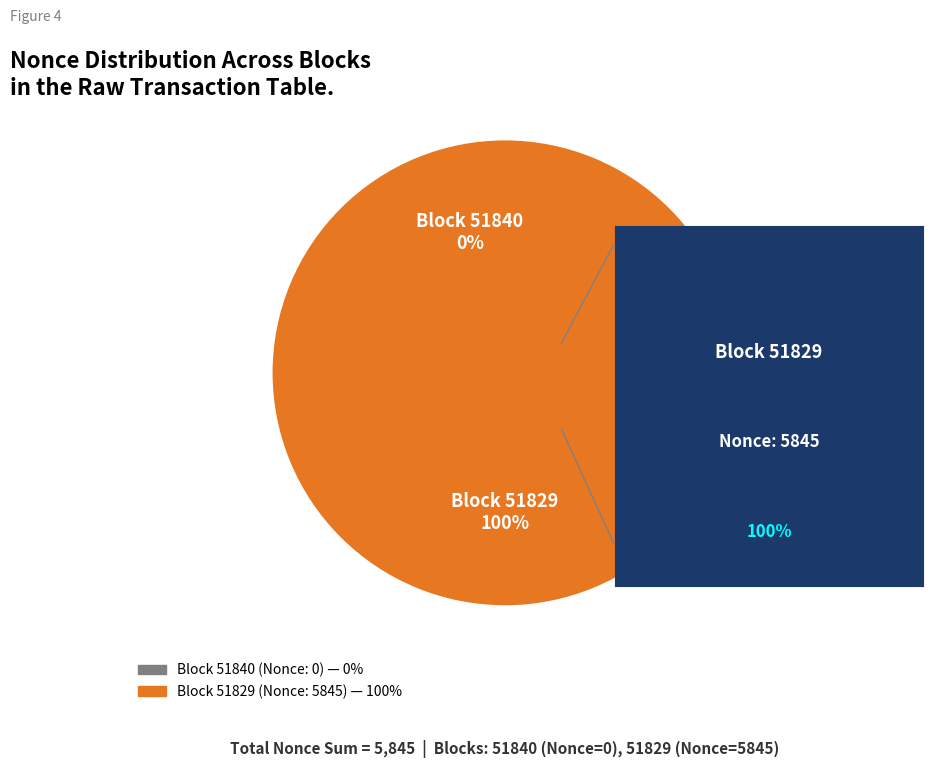

Is it true that 51829 is 100% of the pie?

True